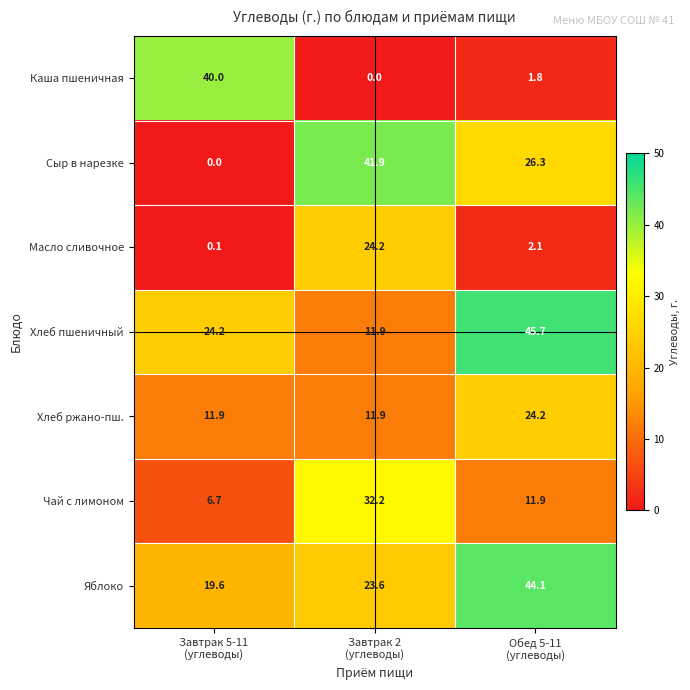

What is the greatest value displayed?

45.7